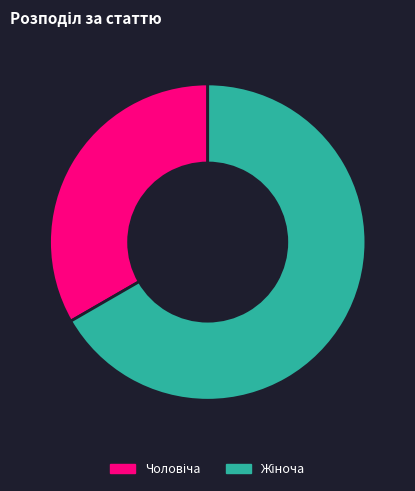

Is there any slice that represents more than half of the pie?

Yes